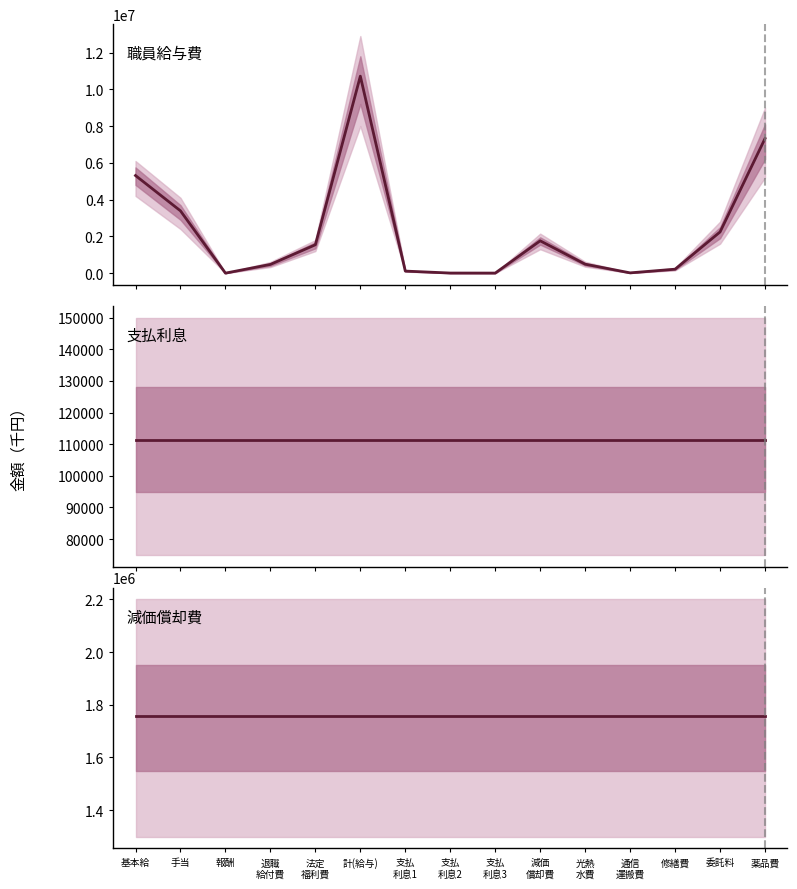

The 職員給与費 series shows 474210 at 退職
給付費. True or false?

True